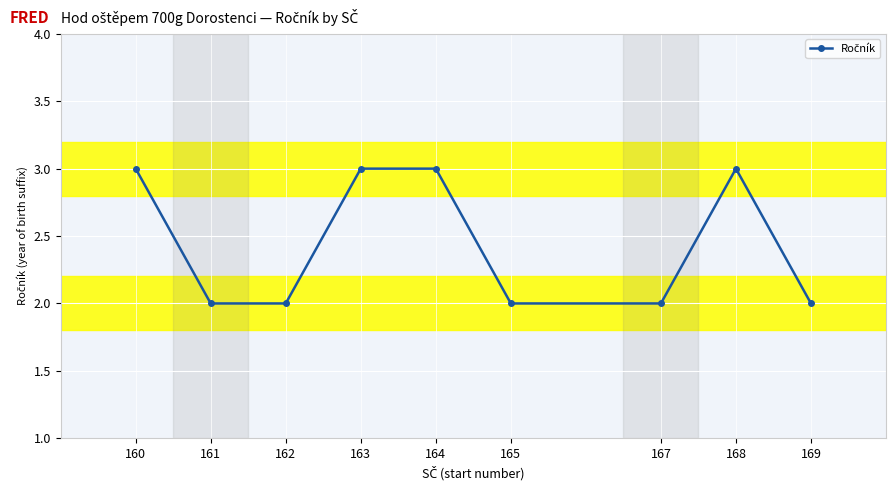

What is the change in value from 160 to 165?

-1